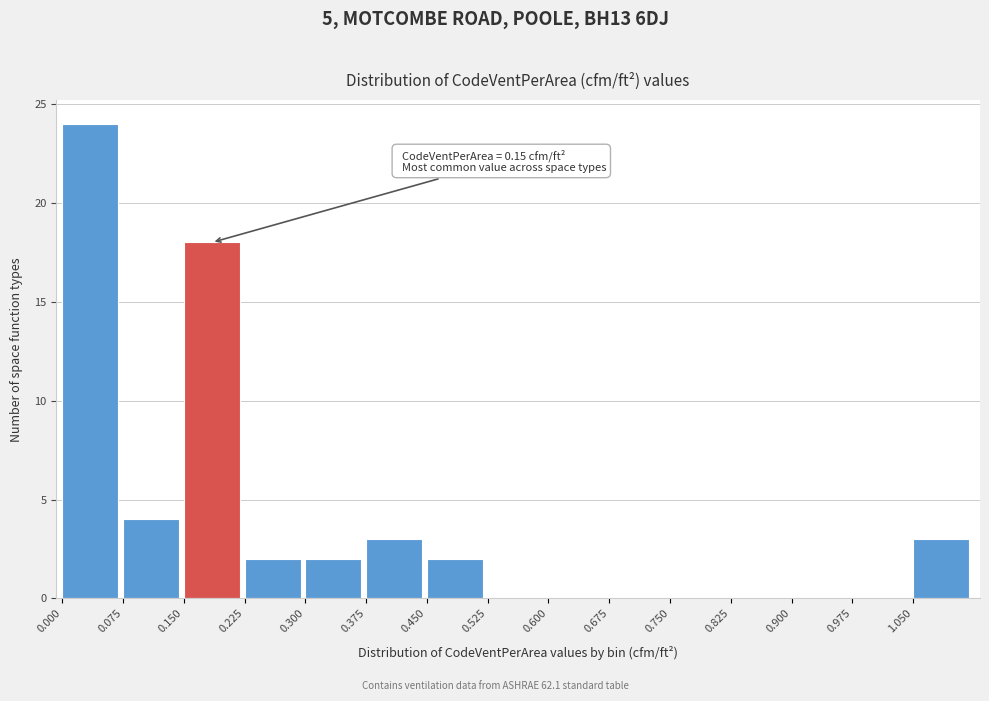

Which range on the x-axis has the tallest bar?

0.000 to 0.075